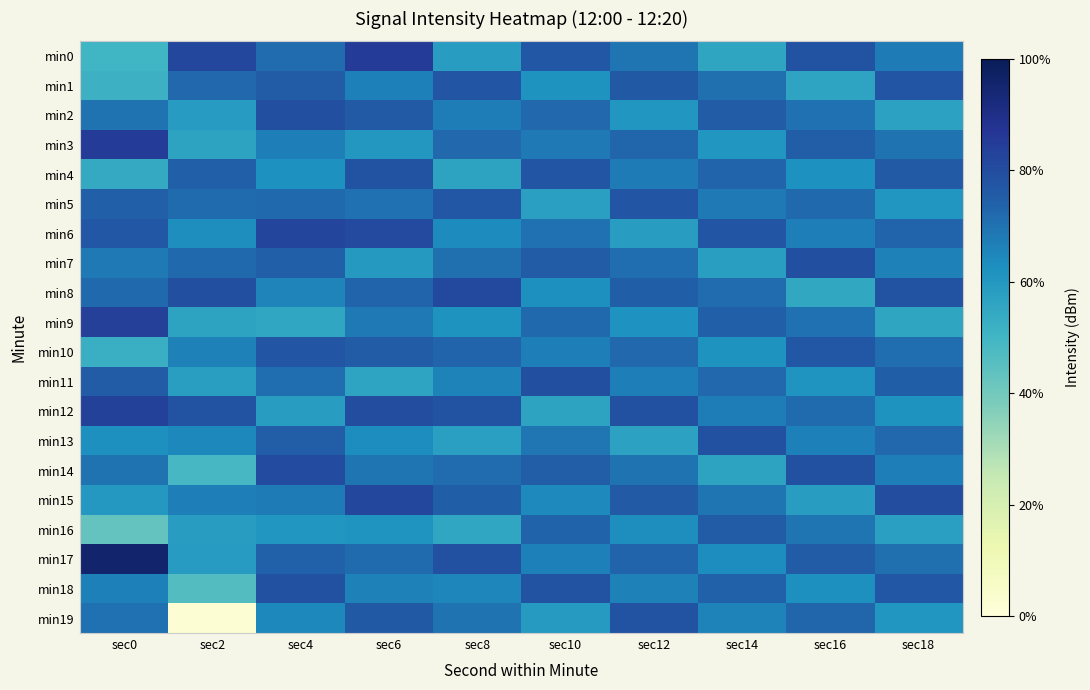

Which category has the lowest value across all series?

sec2